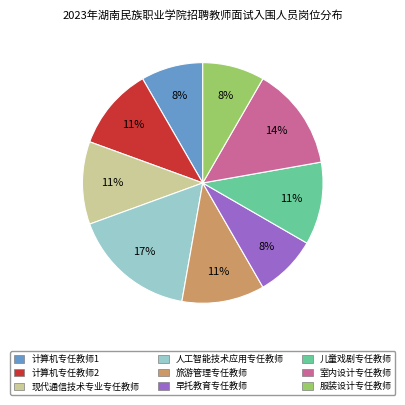

Which category has the biggest portion of the pie?

人工智能技术应用专任教师